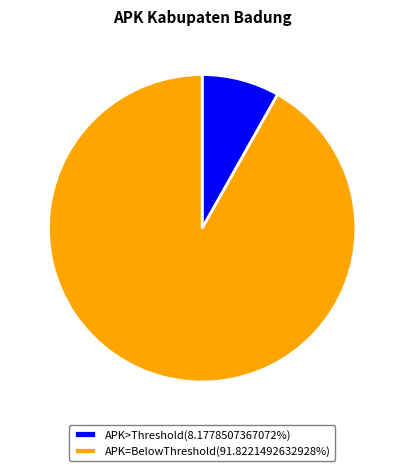

Is there any slice that represents more than half of the pie?

Yes